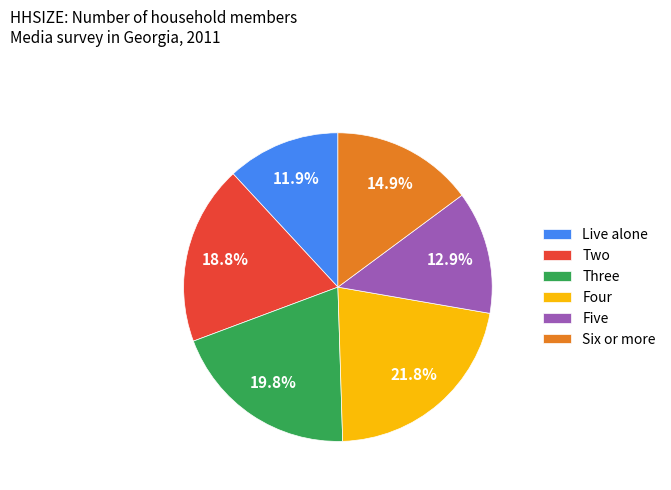

What portion of the pie excludes Five?

87.1%